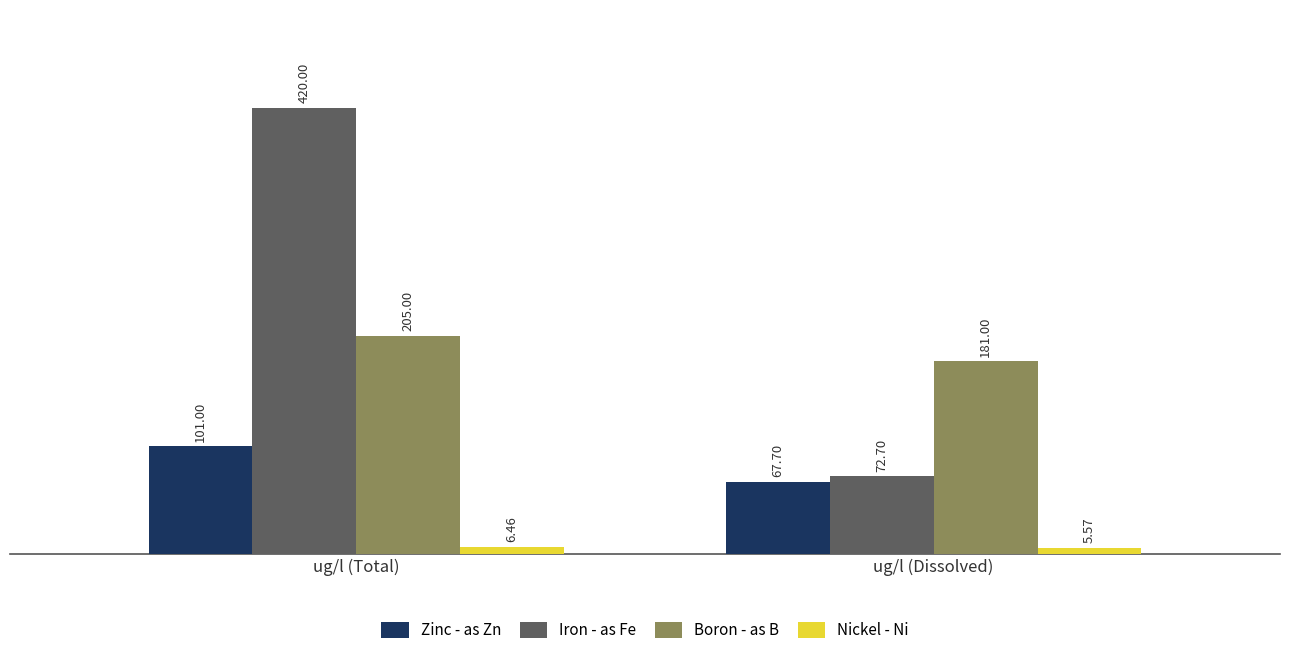

Count the Boron - as B values in the range 181 to 205.

2